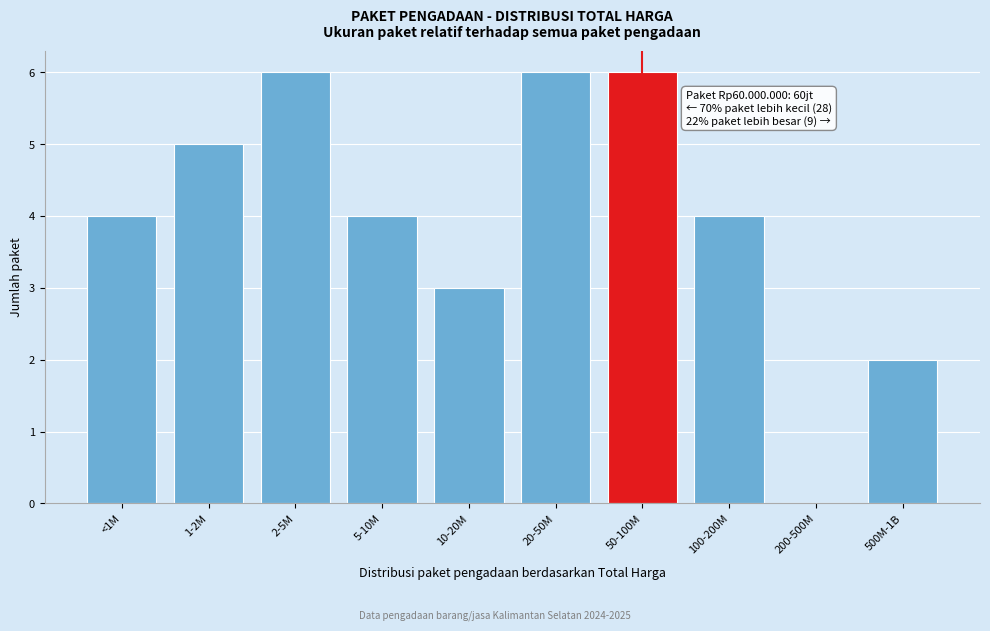

Reading right to left, list all the values displayed in this chart.

500M-1B=2	200-500M=0	100-200M=4	50-100M=6	20-50M=6	10-20M=3	5-10M=4	2-5M=6	1-2M=5	<1M=4